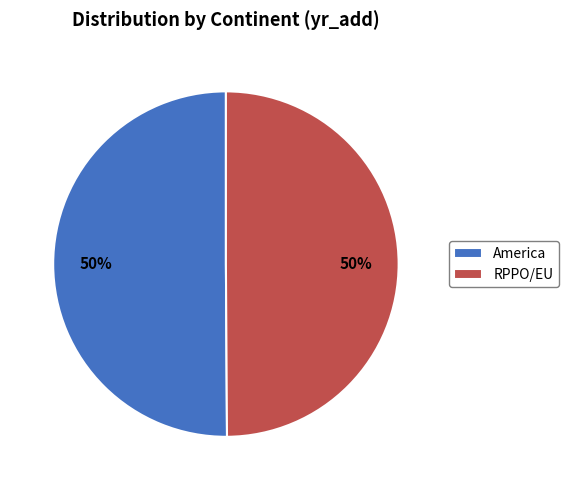

What percentage is the RPPO/EU slice, to the nearest percent?

50%